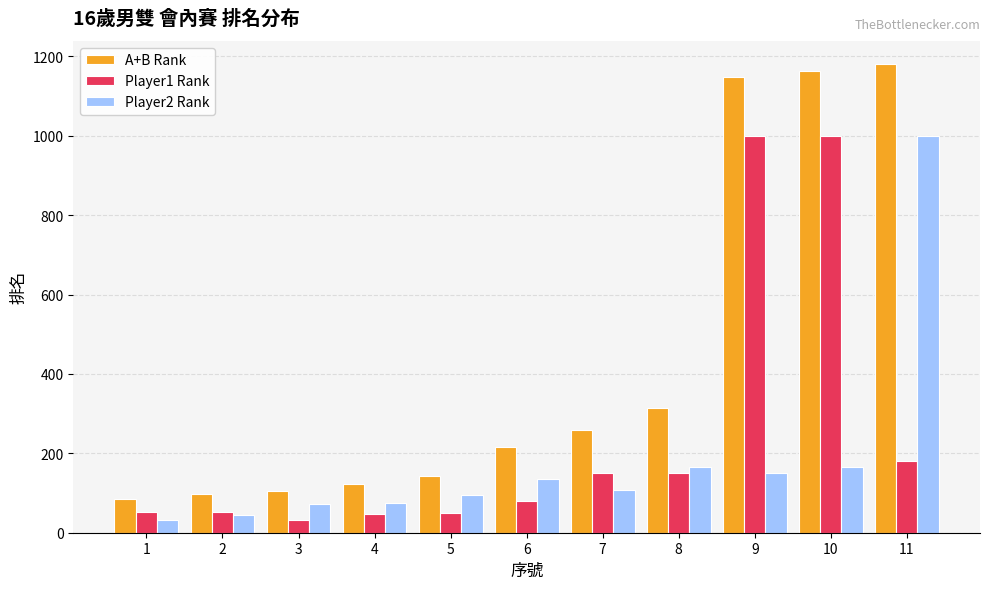

What is the approximate value of Player2 Rank at 5?

95